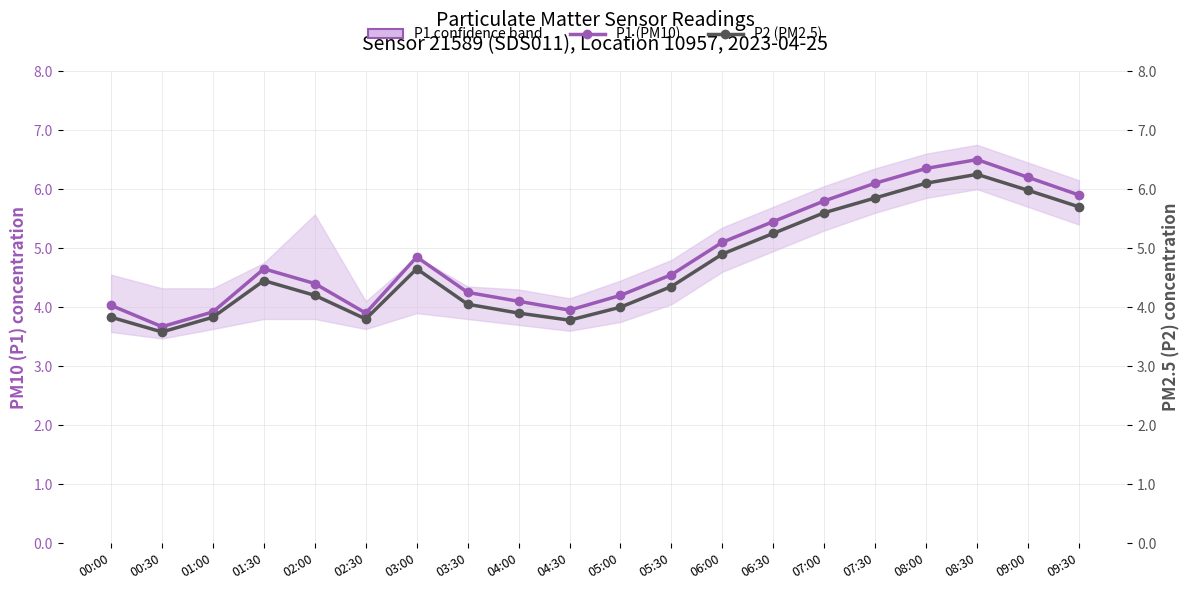

Which series has the largest range (max minus min)?

P1 (PM10)